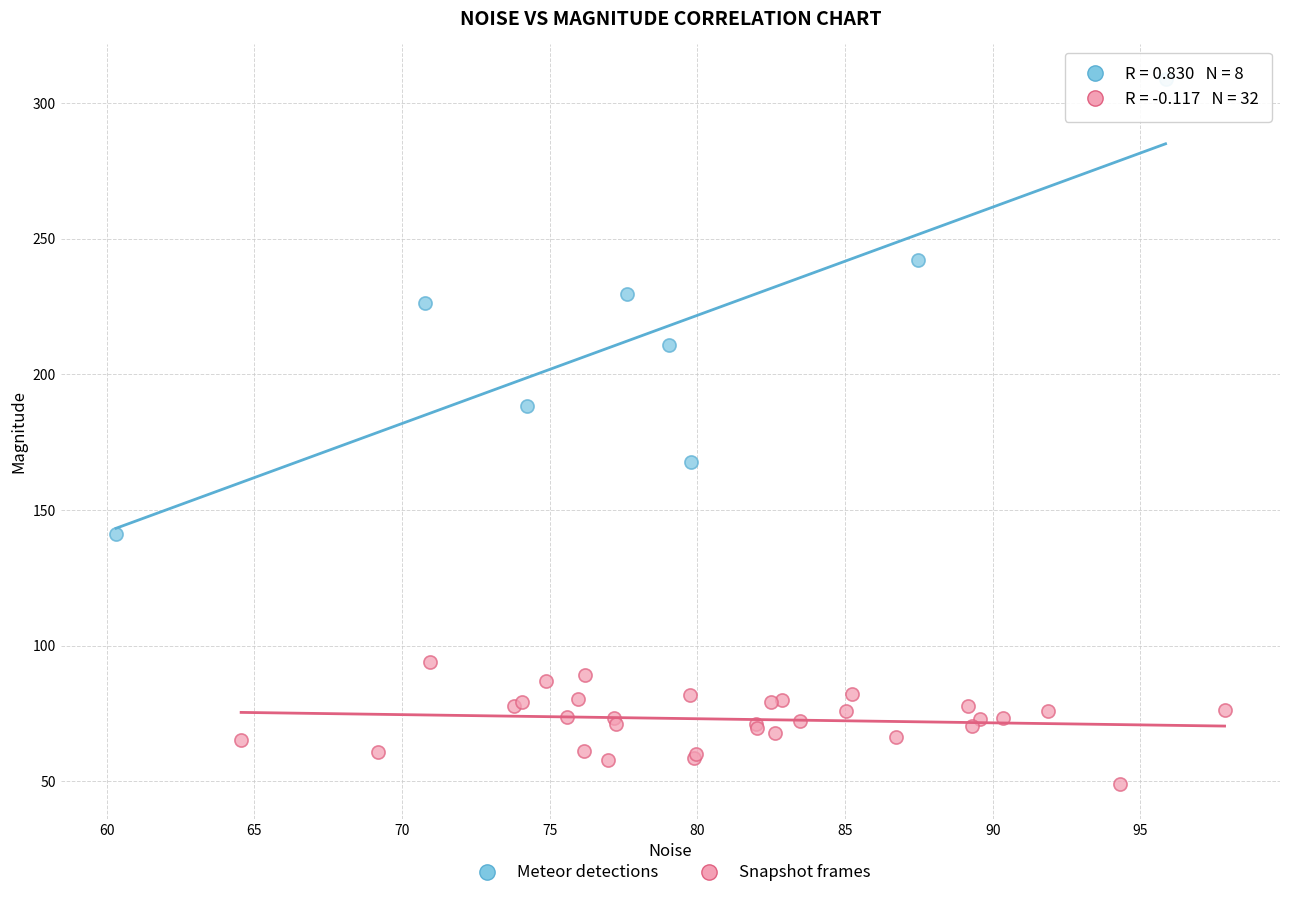

Which series reaches the maximum Y coordinate?

Meteor detections